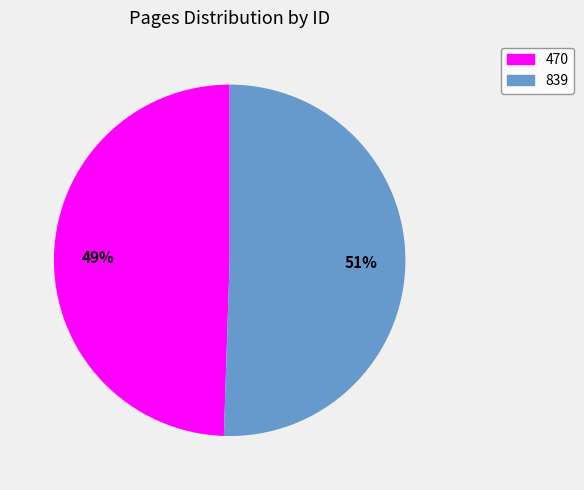

Count the number of slices in the pie.

2